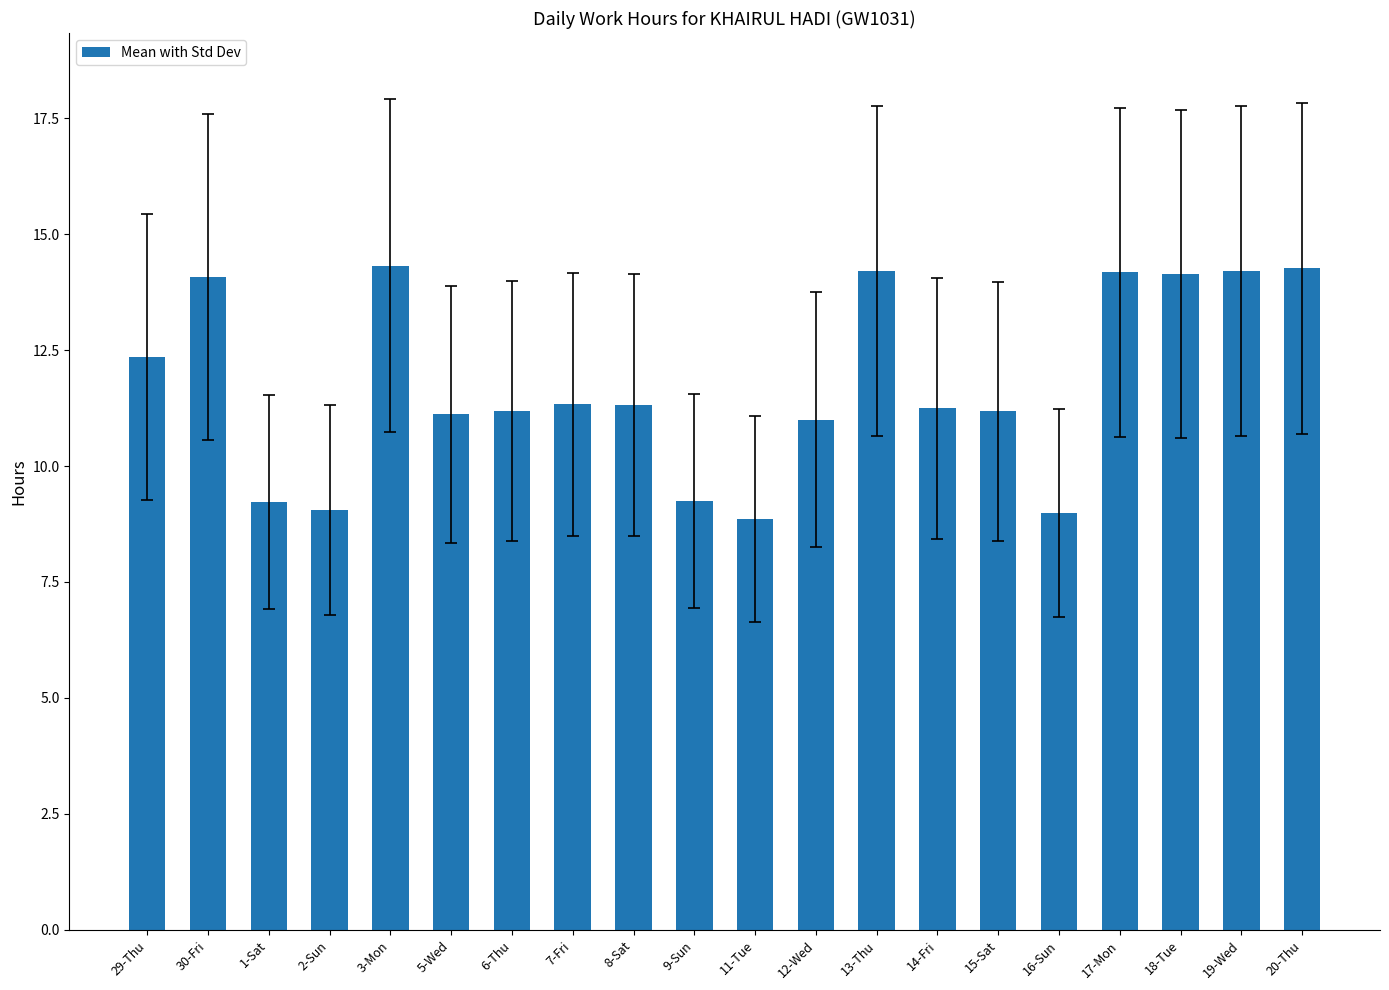

True or false: the data shows 18.1 at 6-Thu.

False